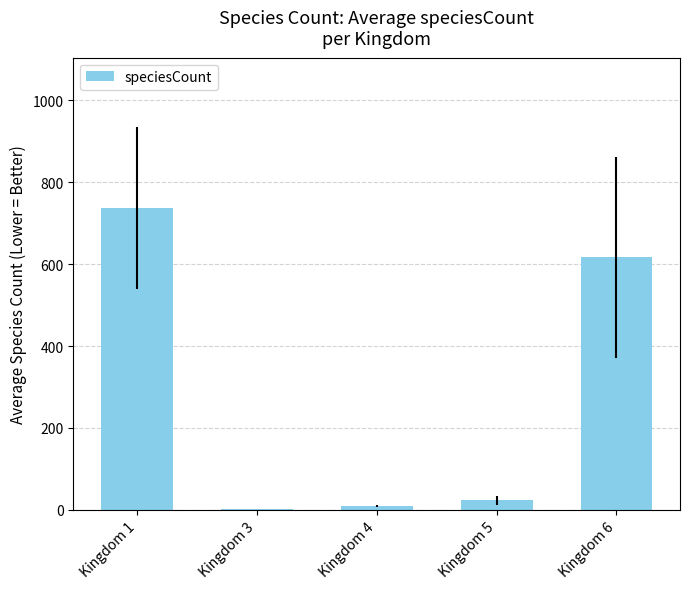

What is the maximum value shown in the chart?

736.3